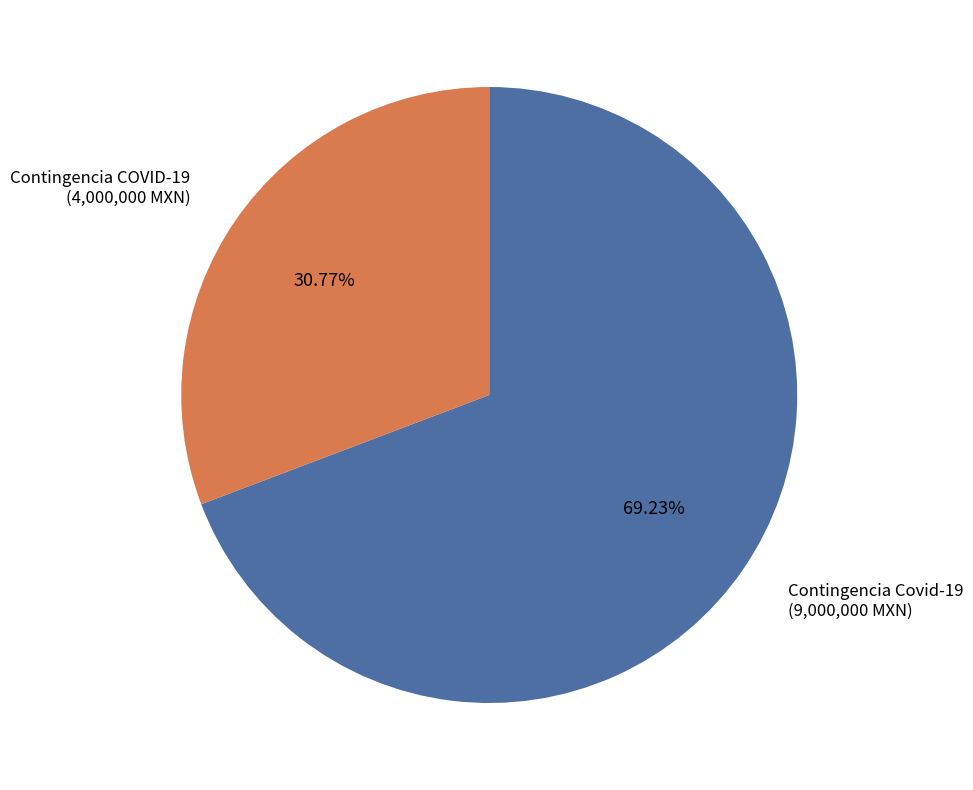

What portion of the pie excludes Contingencia COVID-19?

69.2%